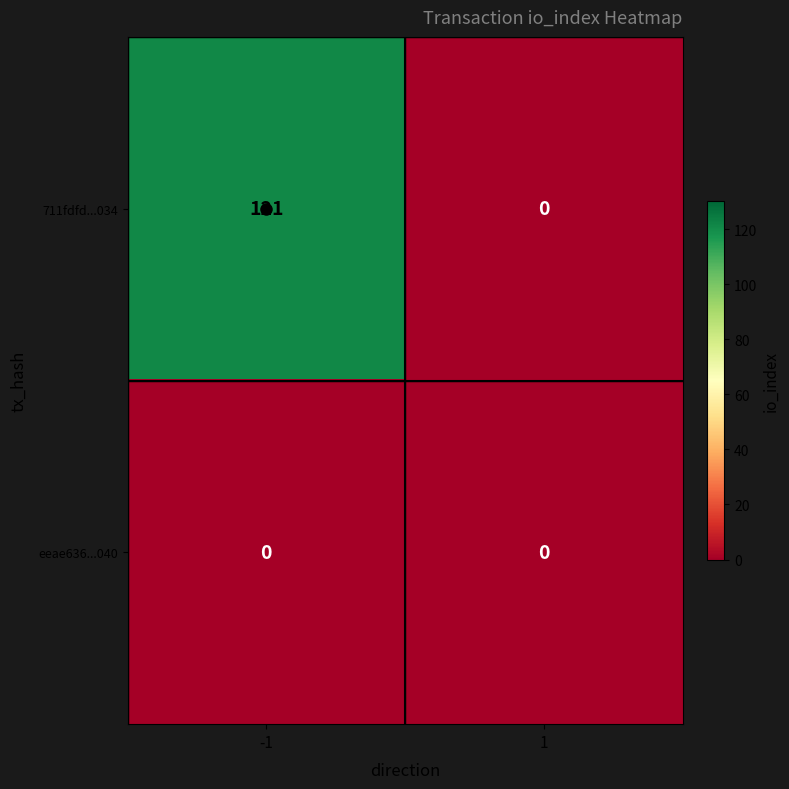

List the series in order of their peak value, highest first.

711fdfd...034, eeae636...040